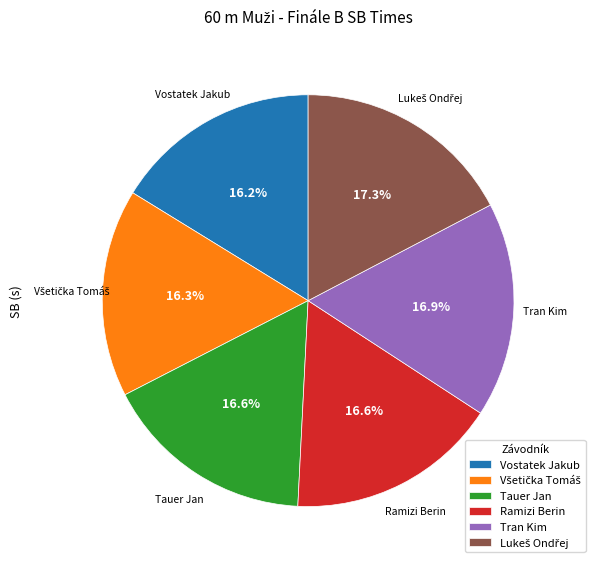

Approximately how many times larger is the value at Vostatek Jakub compared to Ramizi Berin?

1.0